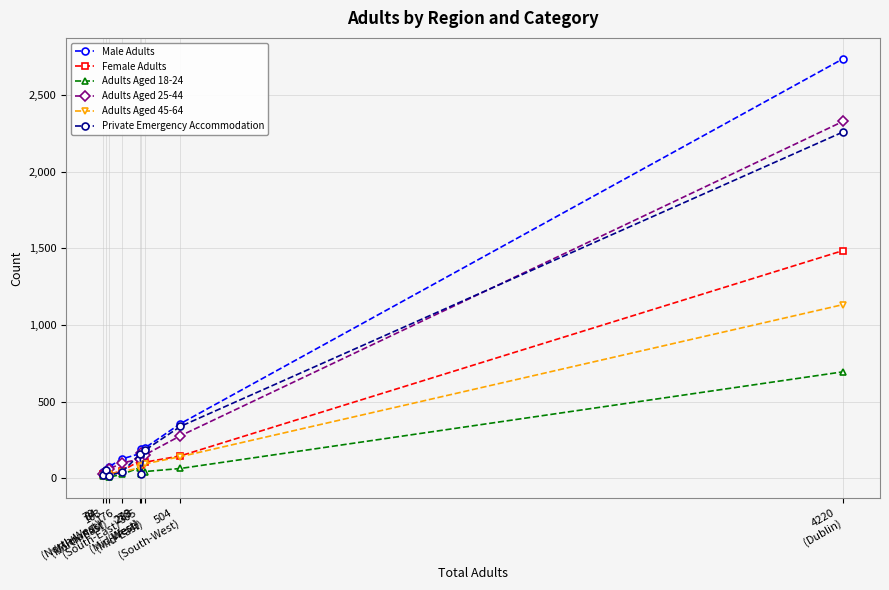

What is the lowest value of the Adults Aged 25-44 series?

32